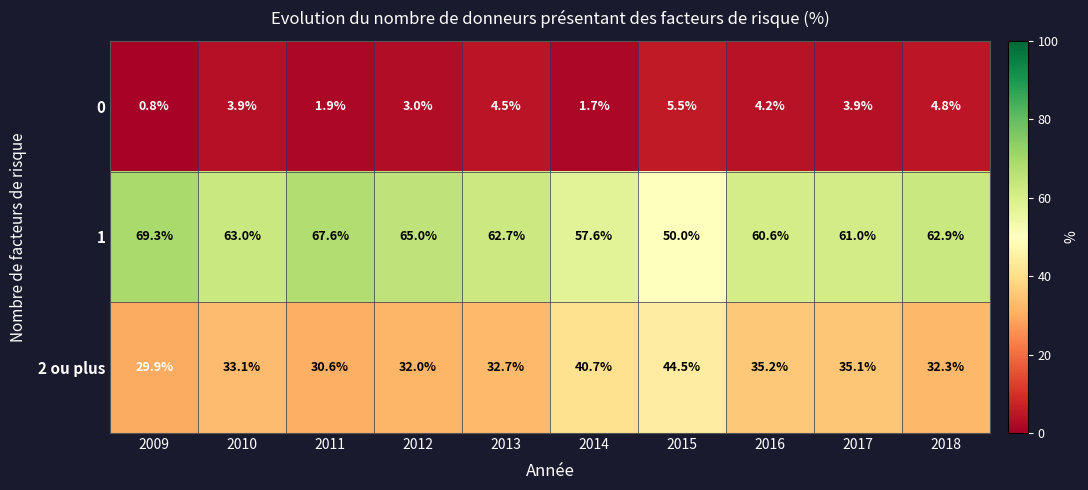

What is the smallest value displayed?

0.8